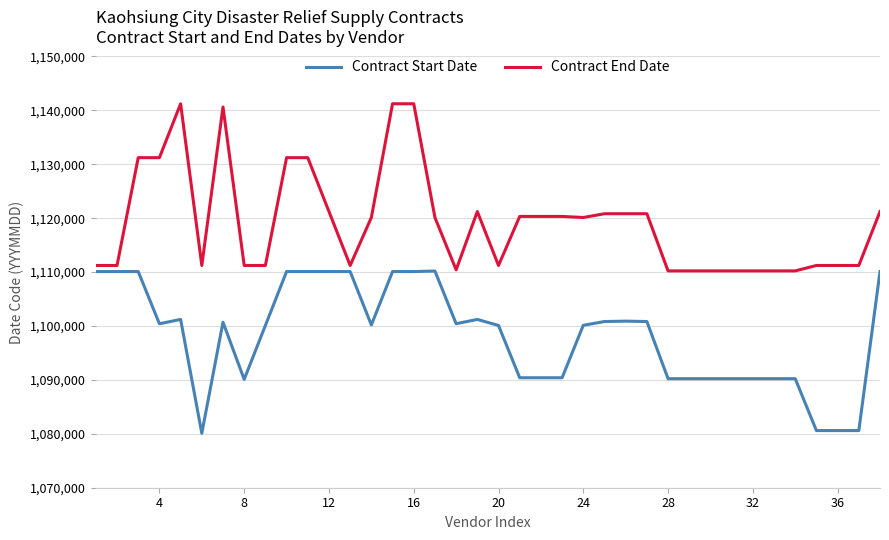

Which series has the largest total across all categories?

Contract End Date